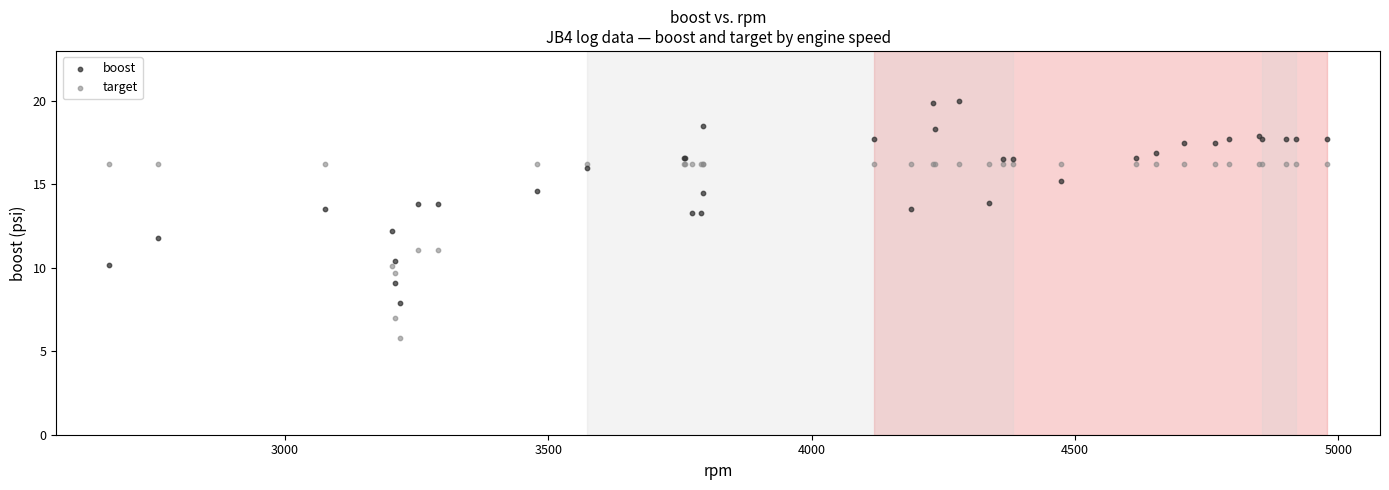

Which series contains the highest Y value?

boost